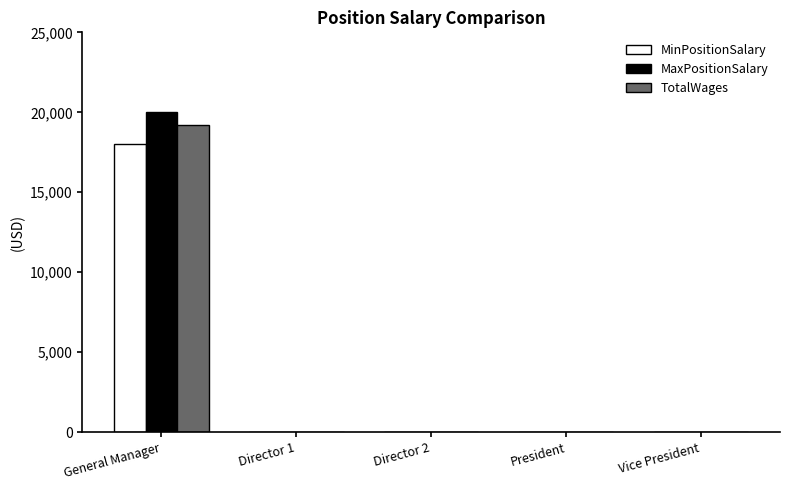

What is the highest value of the TotalWages series?

19228